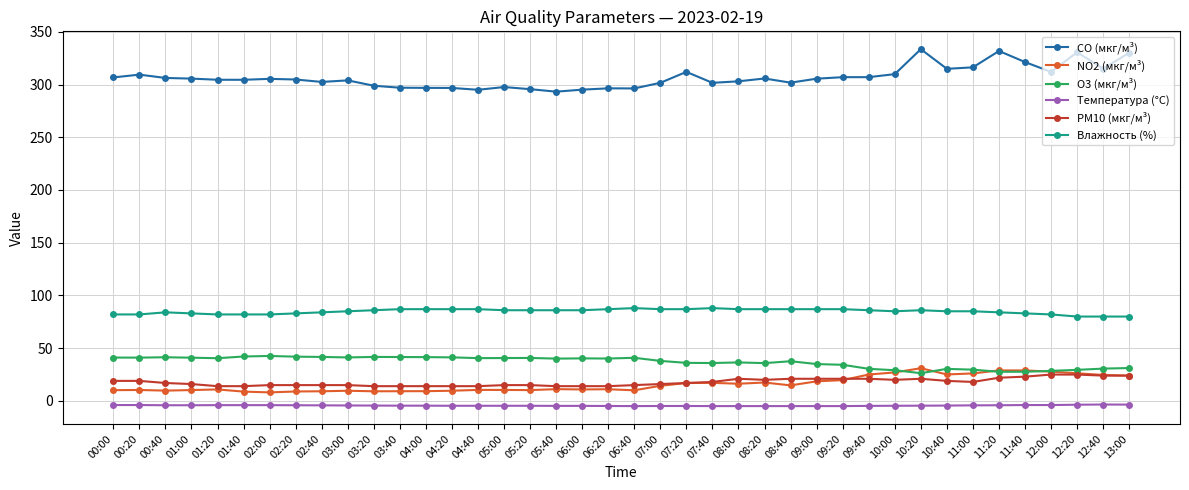

How many categories are shown in the chart?

40